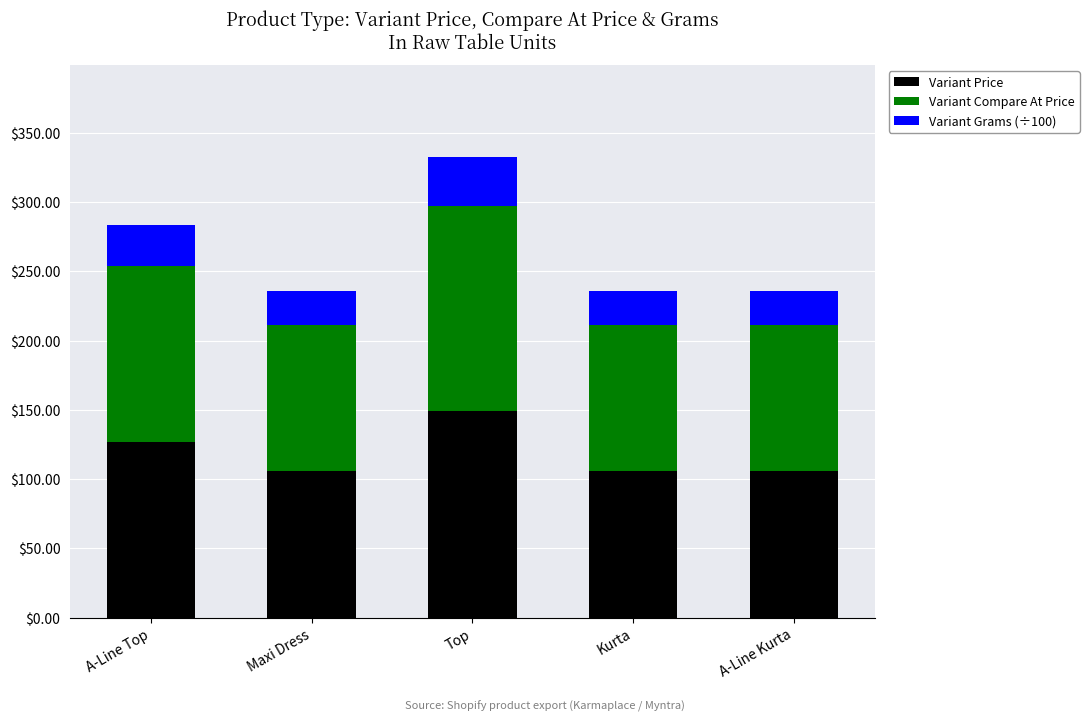

The value of Variant Price at Maxi Dress is 105.7. True or false?

True